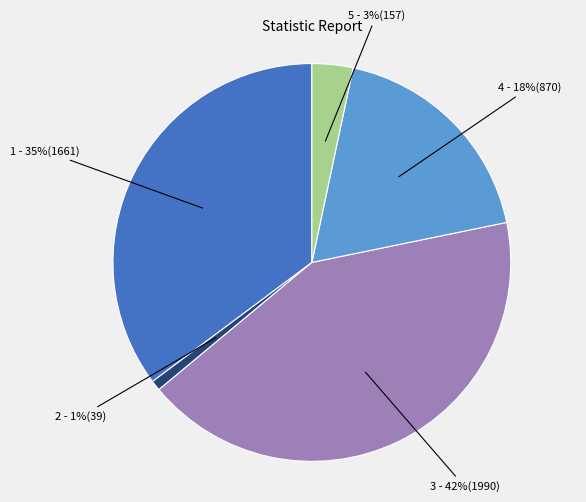

Is there a majority slice in this chart?

No